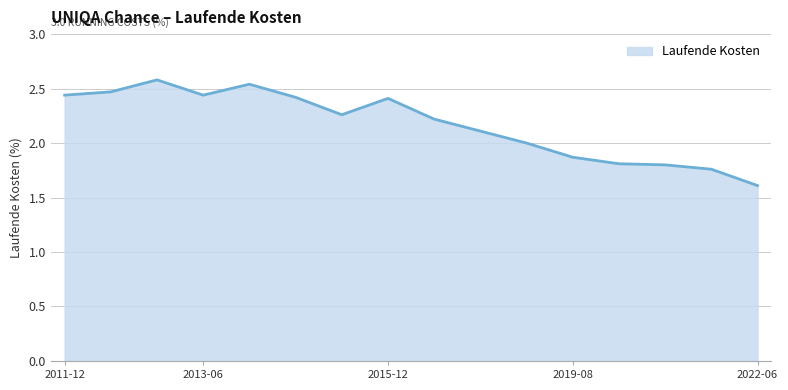

What is the greatest value displayed?

2.6